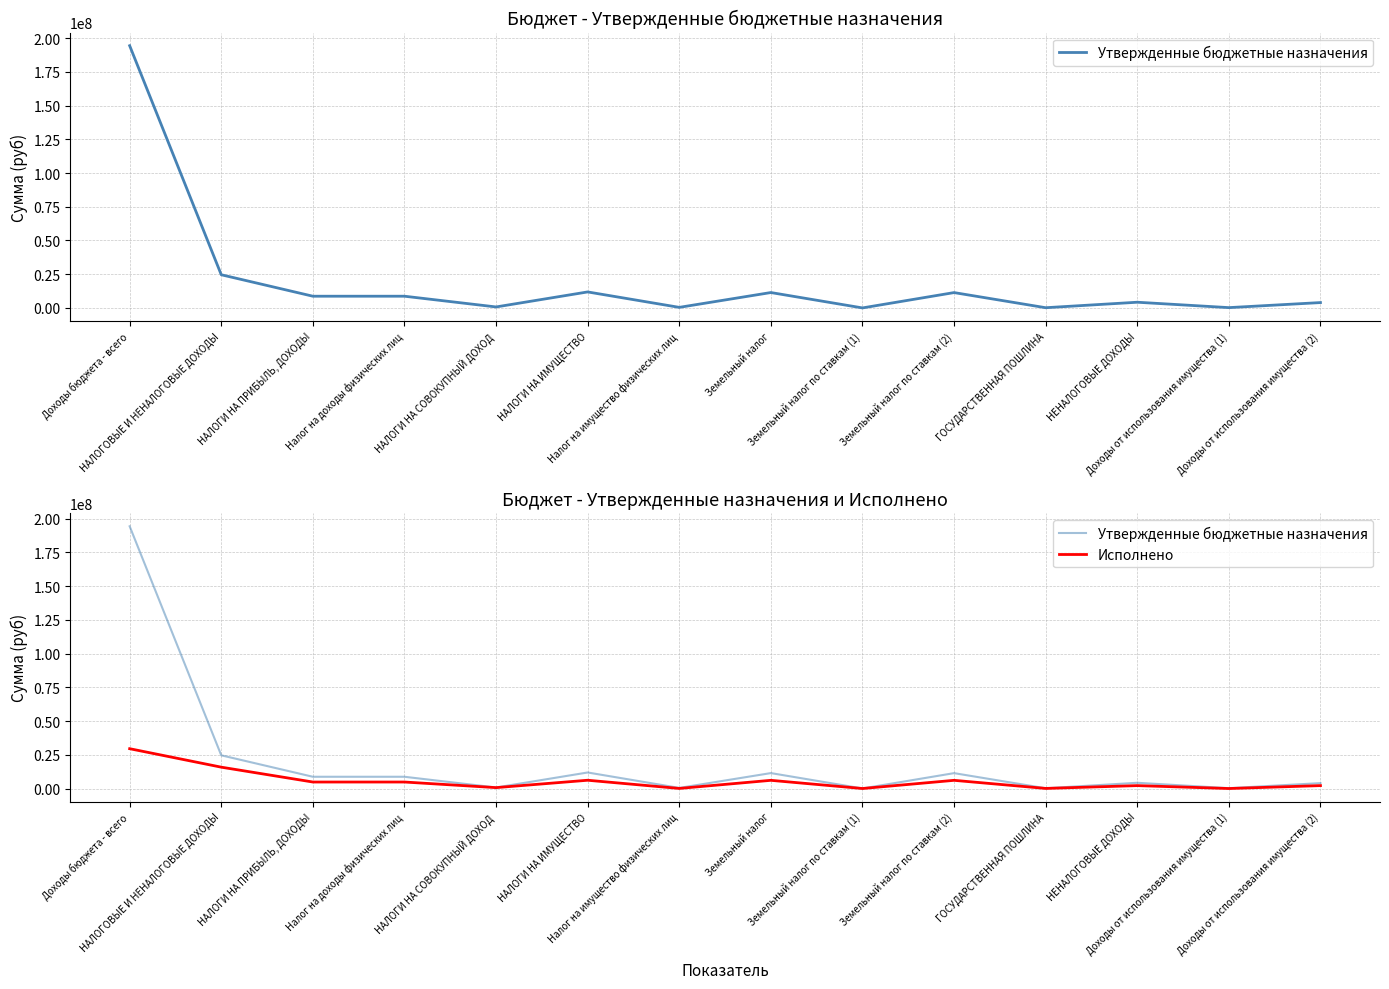

Count the number of data series in this chart.

2